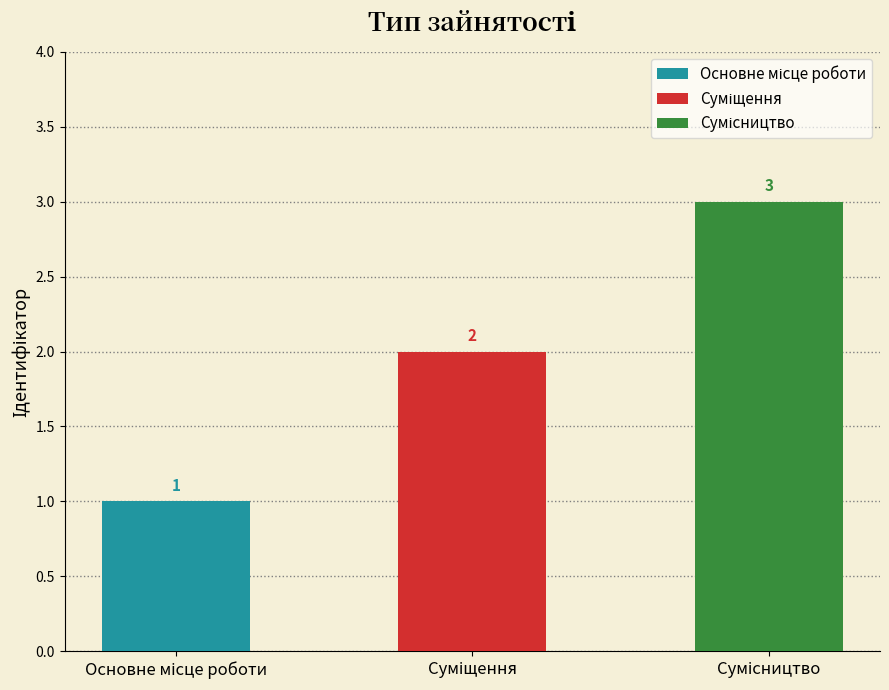

Are the bars horizontal?

No